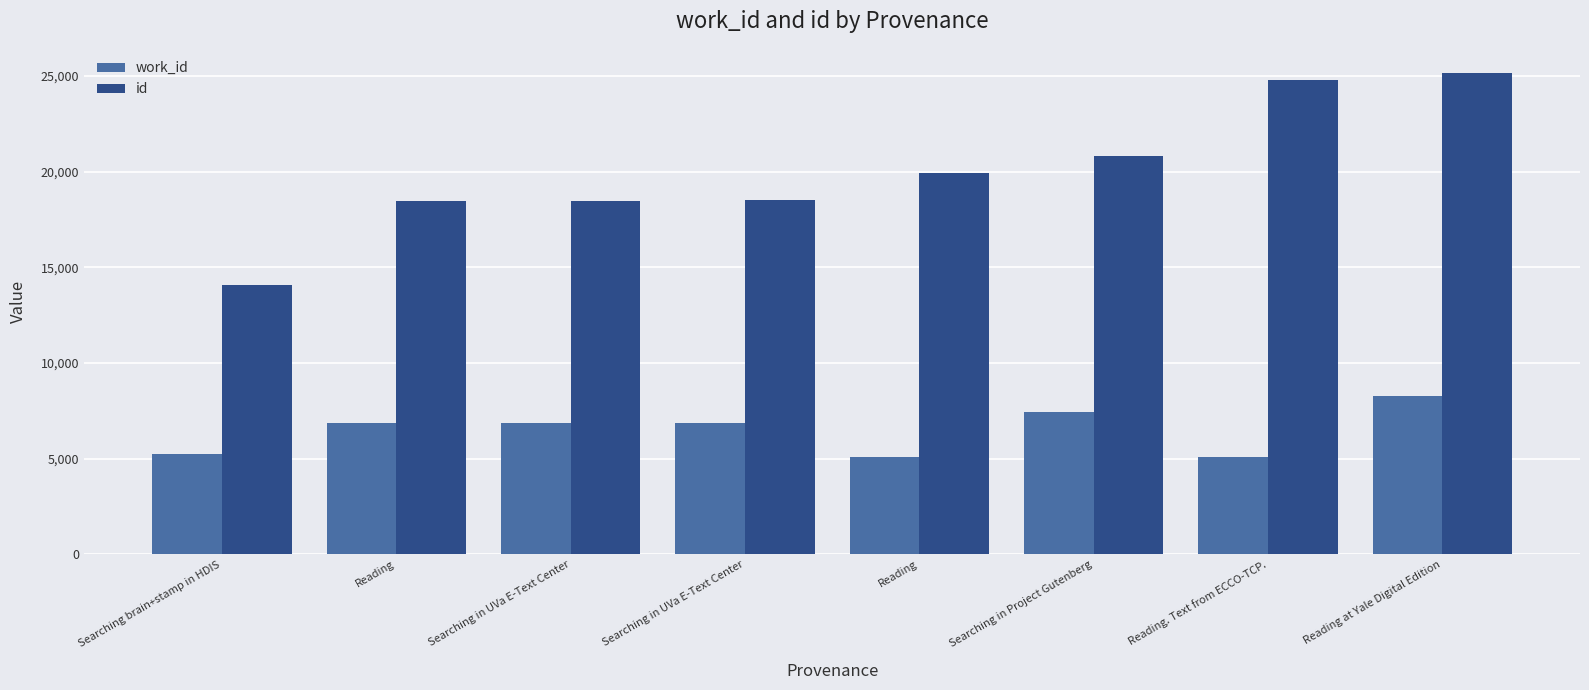

How many series are shown in this chart?

2